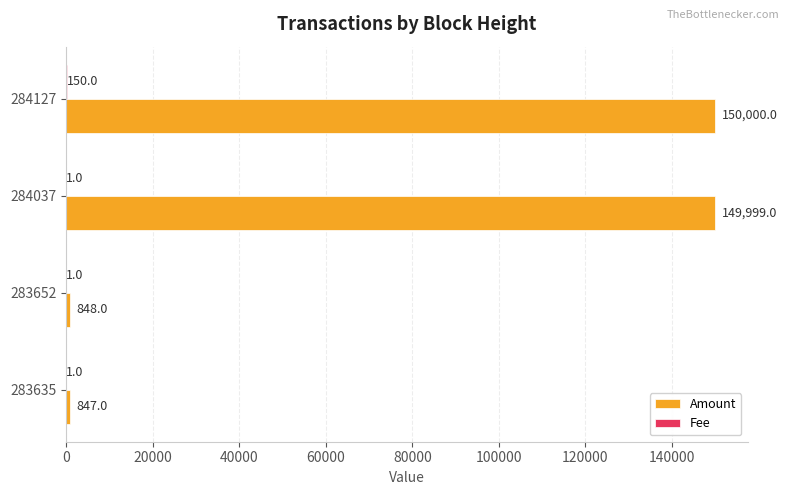

How many categories are shown in the chart?

4